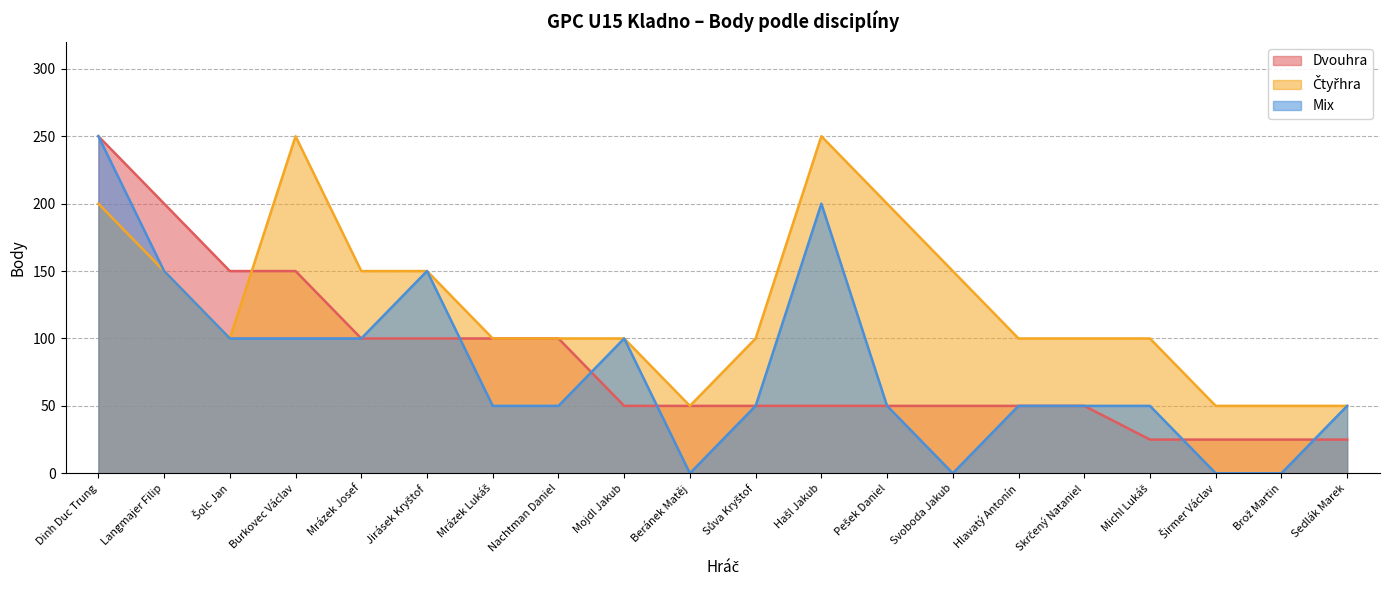

How many lines are shown in the chart?

3